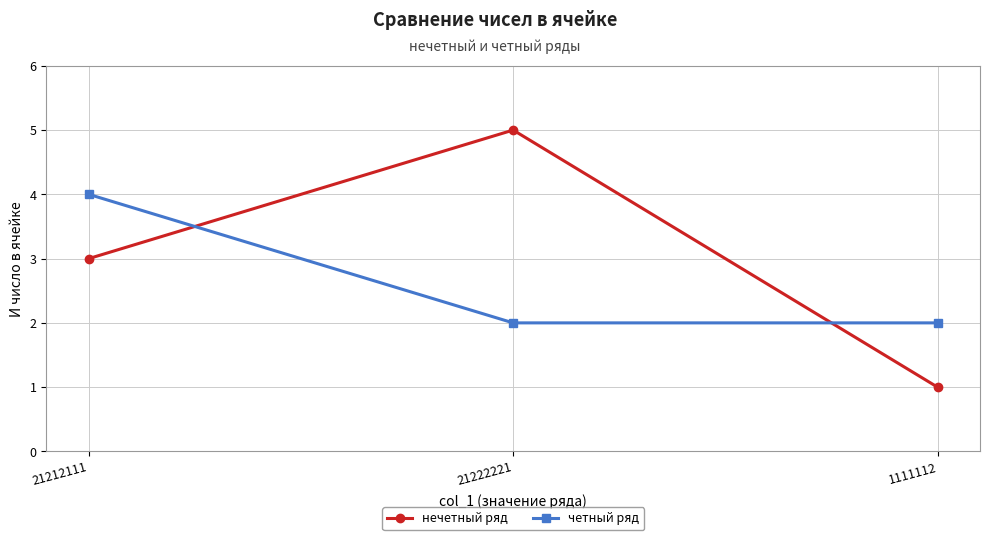

What is the highest value of the четный ряд series?

4